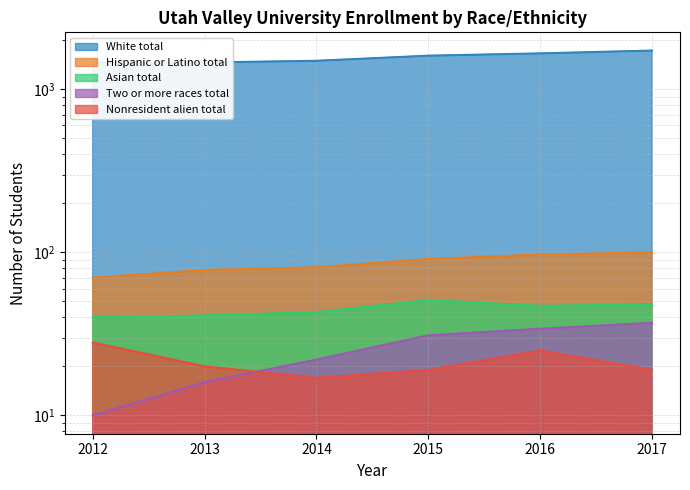

Reading left to right, list all the values displayed in this chart.

White total: 1457	1459	1495	1607	1660	1727
Hispanic or Latino total: 70	78	81	91	97	100
Asian total: 40	41	43	51	47	48
Two or more races total: 10	16	22	31	34	37
Nonresident alien total: 28	20	17	19	25	19